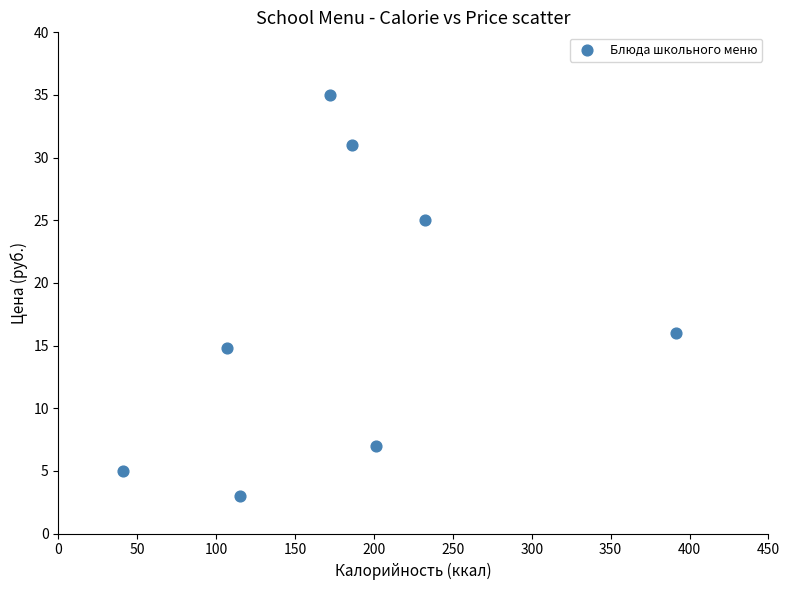

What is the average X value?

180.8